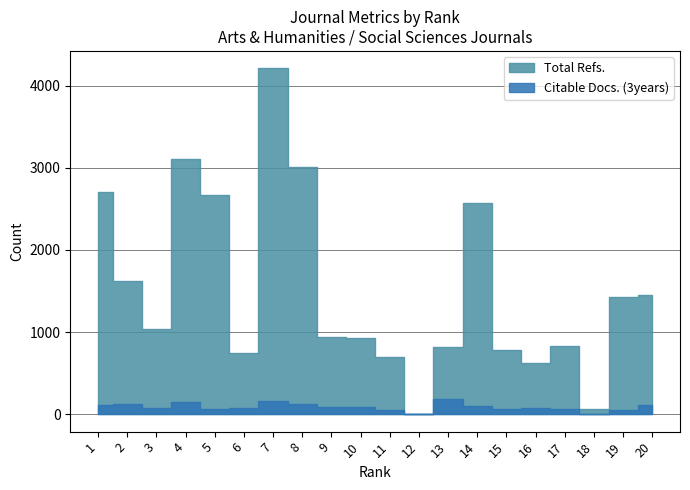

At which label does Citable Docs. (3years) reach its minimum?

12